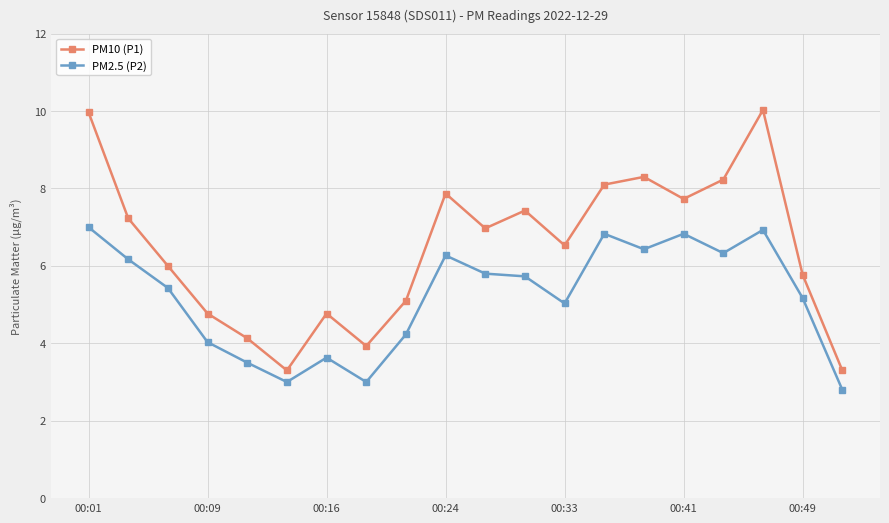

What is the sum of all PM2.5 (P2) values?

104.1